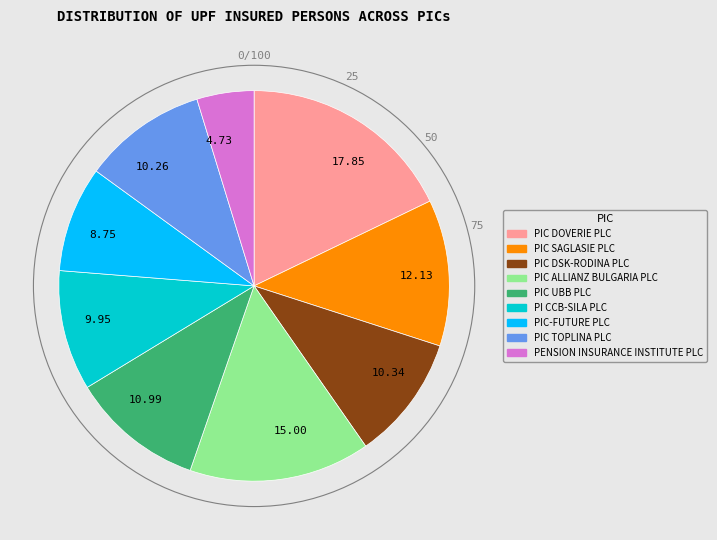

Count the number of slices in the pie.

9